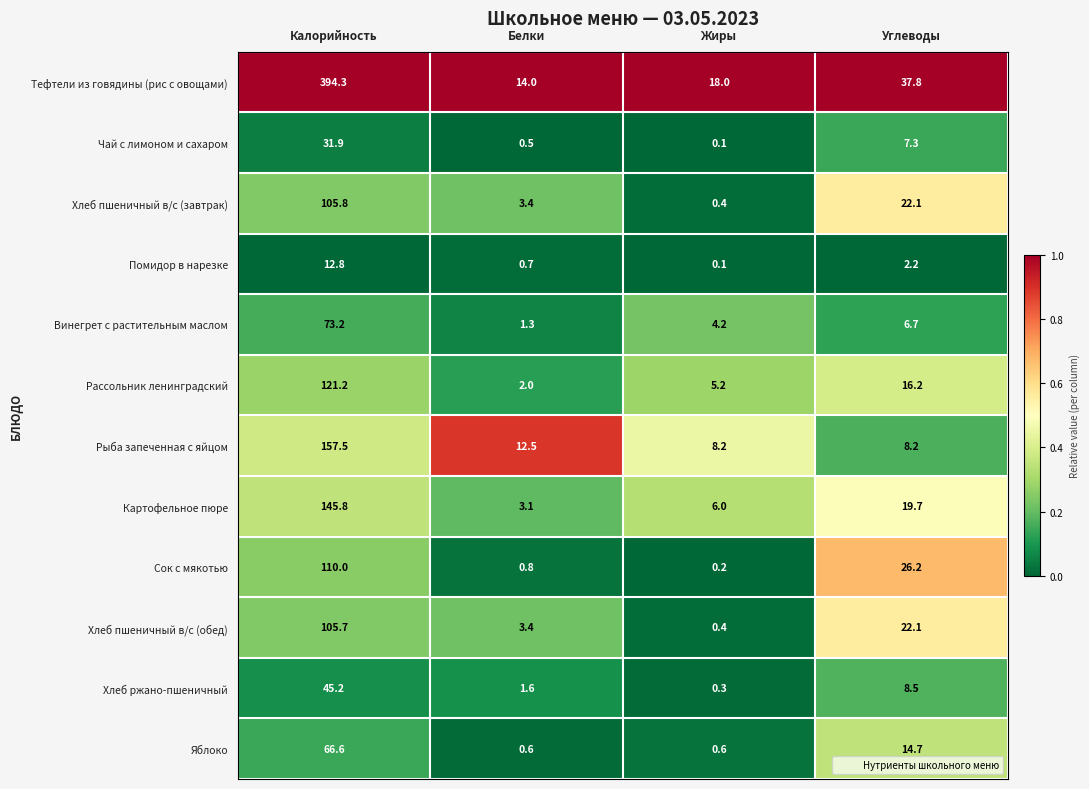

Between Калорийность and Белки, which series saw the biggest shift?

Тефтели из говядины (рис с овощами)